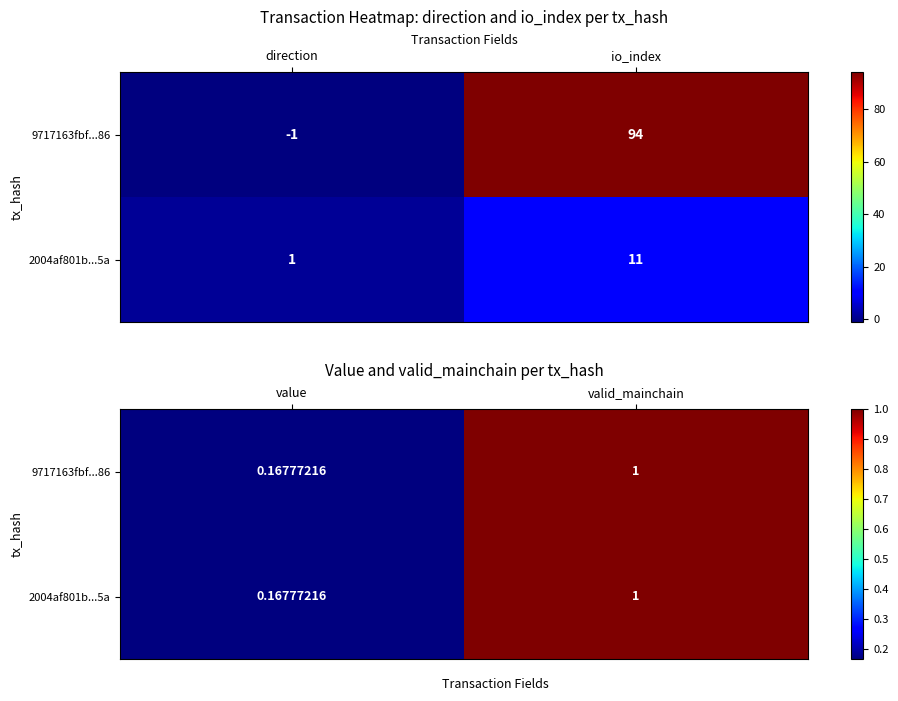

What is the difference between the maximum and minimum values in the 2004af801b...5a series?

0.8